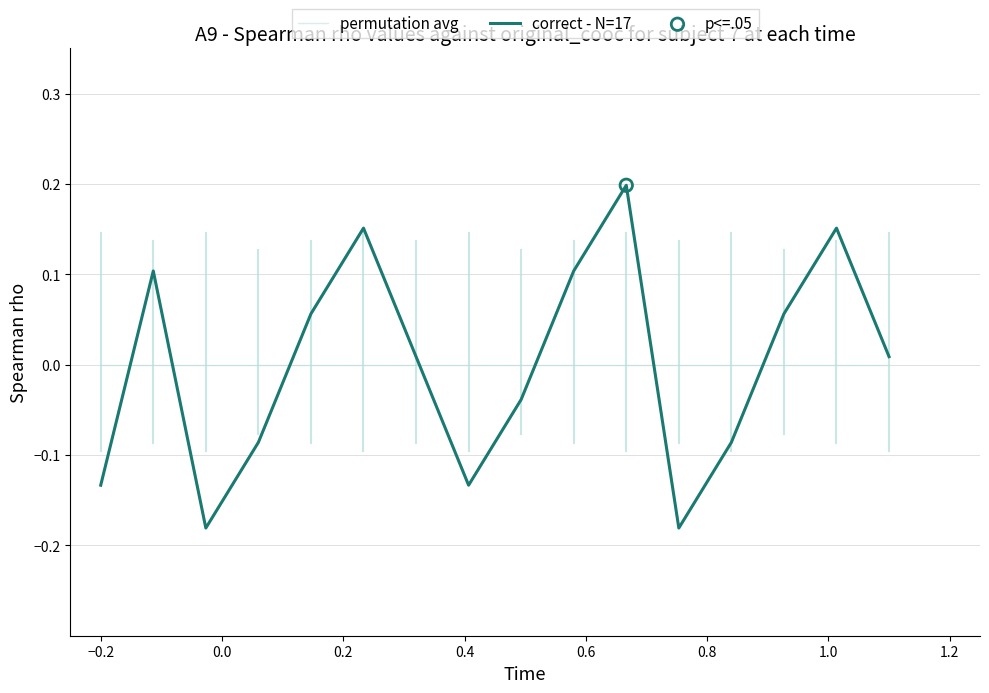

What is the difference between the maximum and minimum values in the correct - N=17 series?

0.4